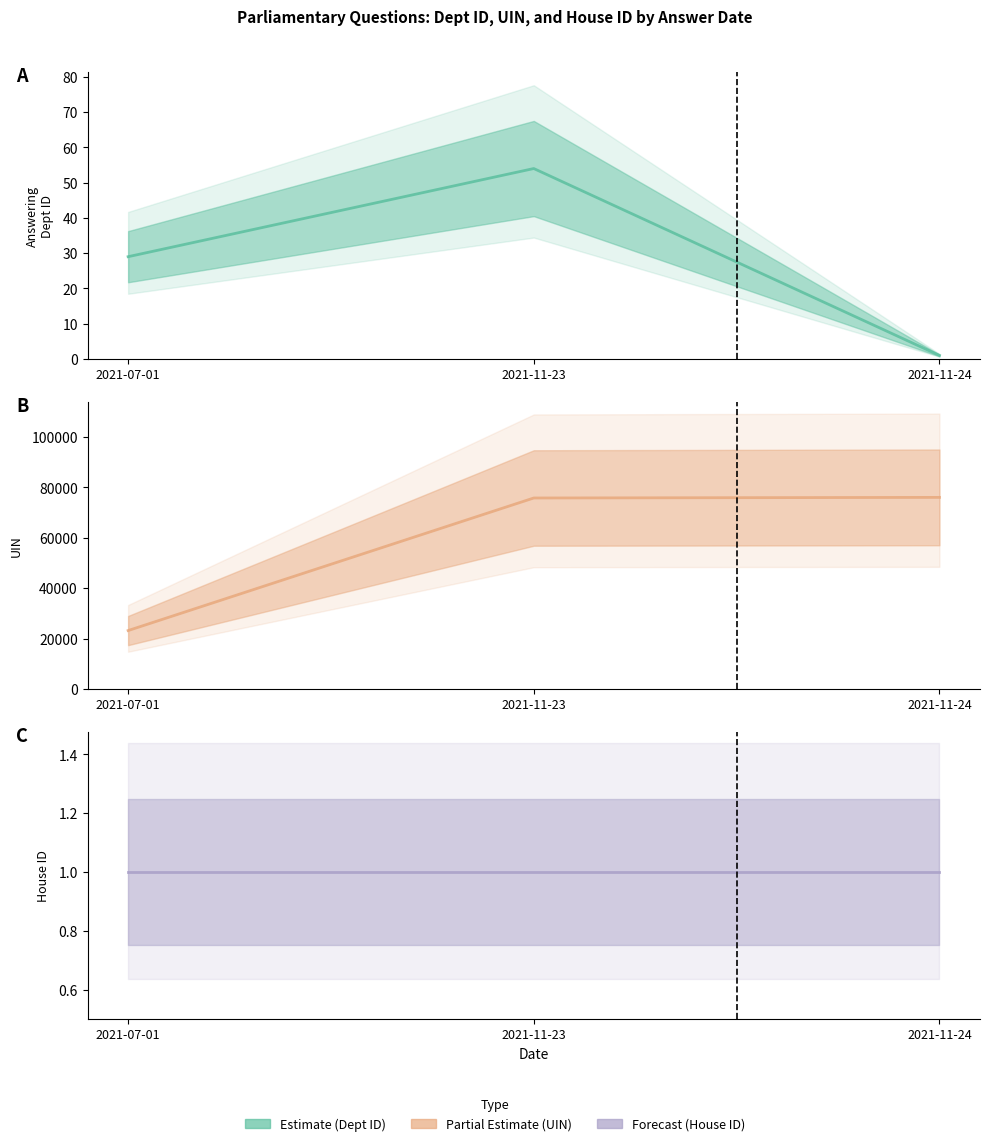

Count the answering dept id (midline) values in the range 1 to 54.

3